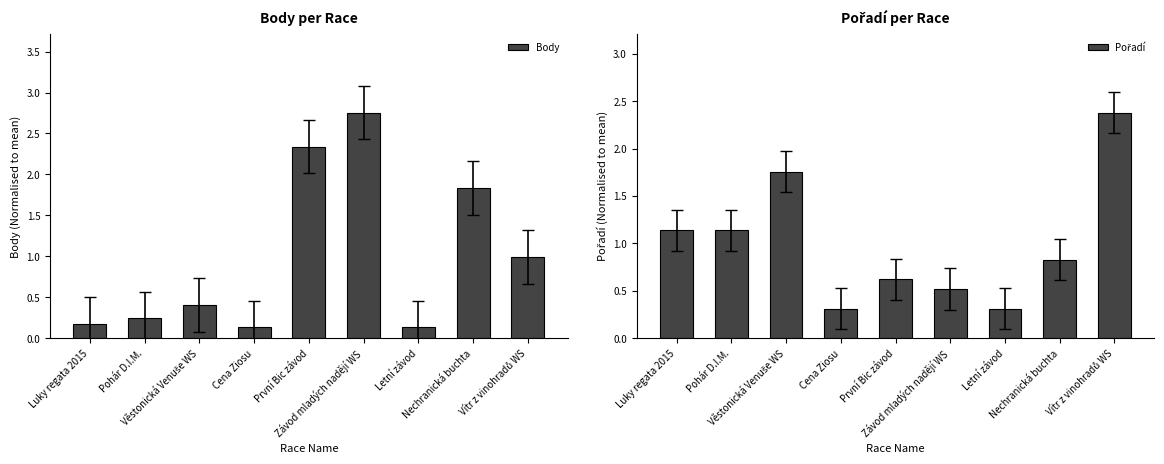

What is the label of the 6th bar from the right?

Cena Ziosu